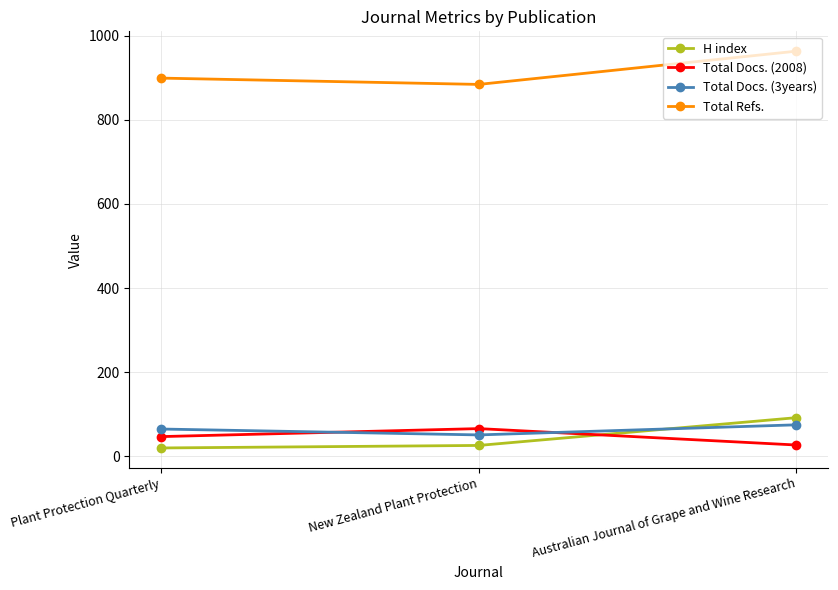

What is the difference between the highest and lowest values at Australian Journal of Grape and Wine Research?

936